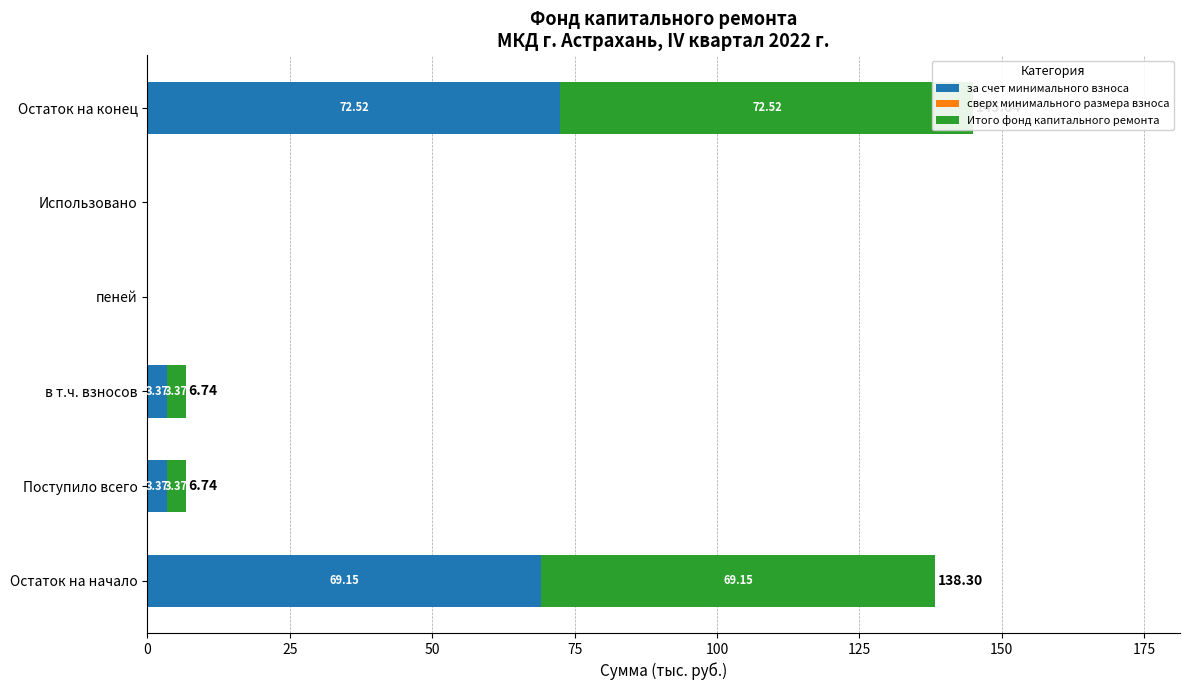

Read the за счет минимального взноса value at Поступило всего.

3.4